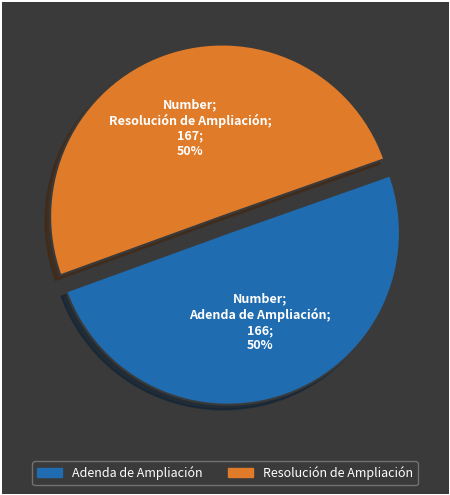

Count the number of slices in the pie.

2